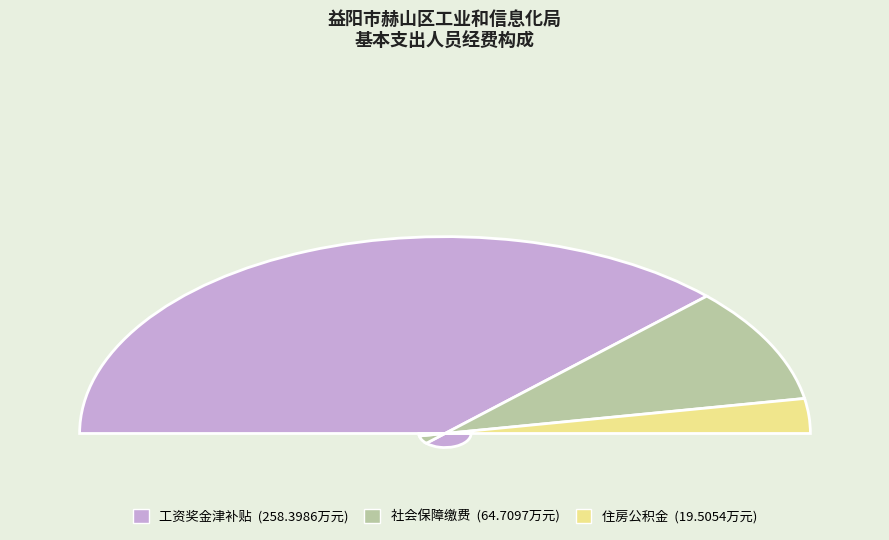

Rank the categories by value from highest to lowest.

工资奖金津补贴, 社会保障缴费, 住房公积金